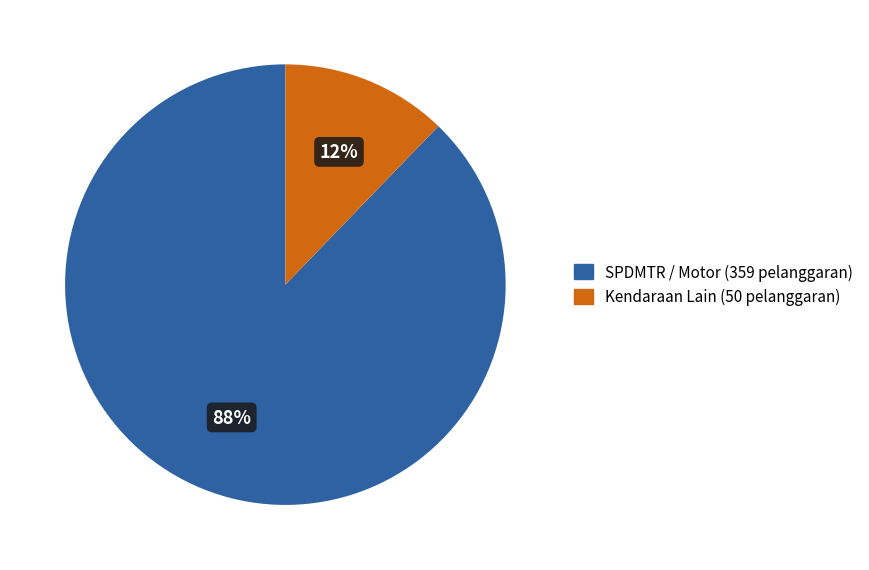

Is there any slice that represents more than half of the pie?

Yes